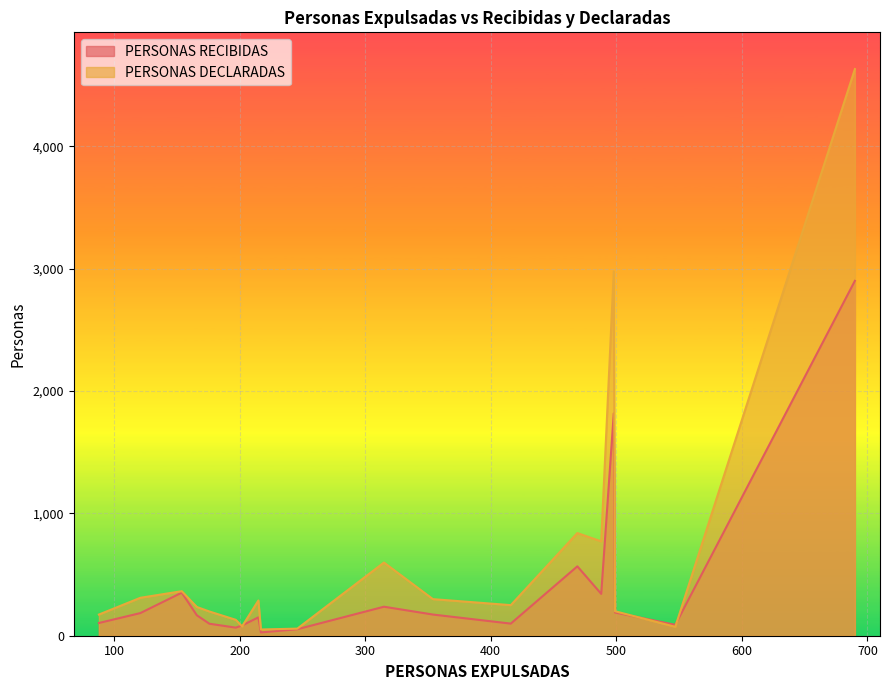

Which series has the largest range (max minus min)?

PERSONAS DECLARADAS